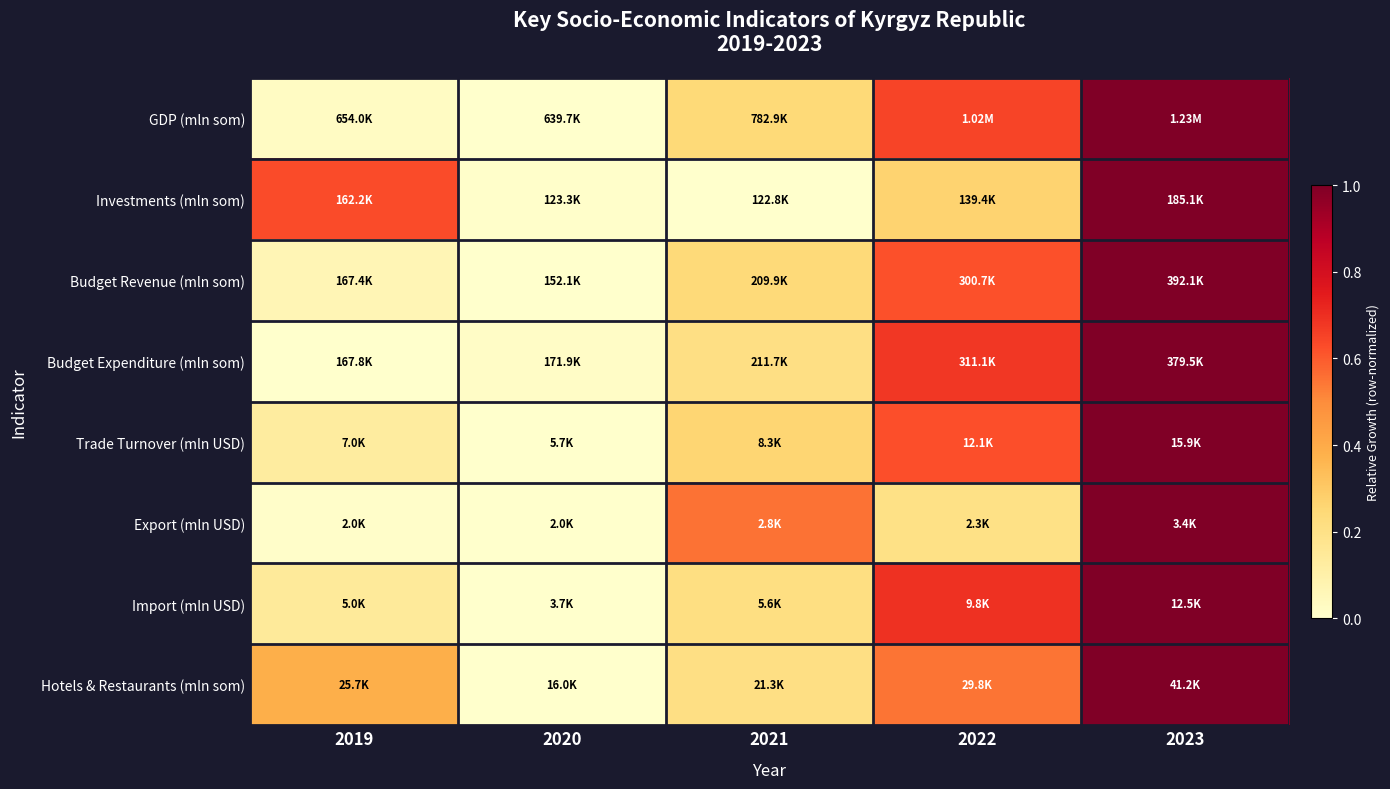

What is the total value across all series at 2019?

1.4